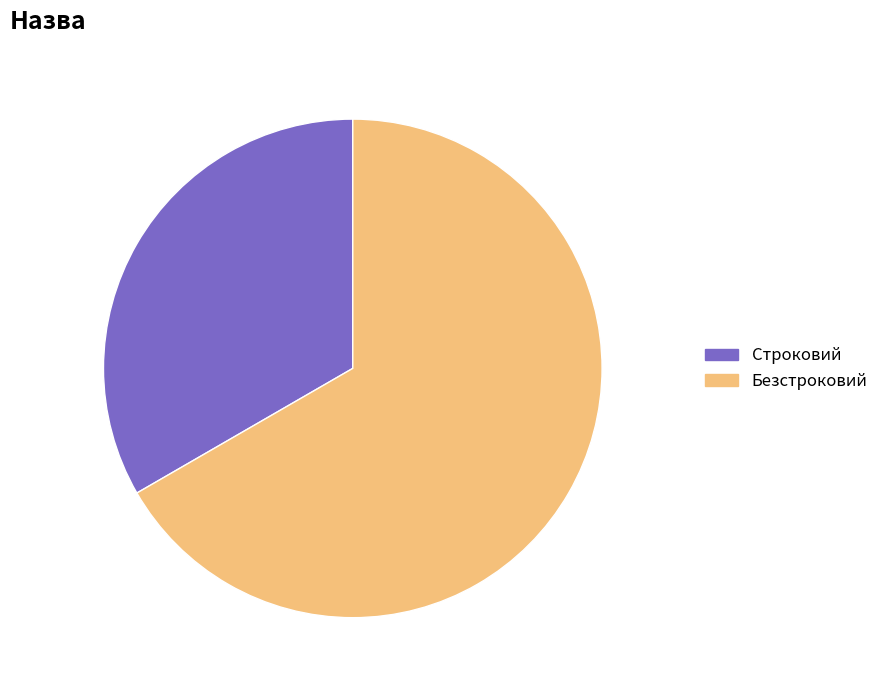

To the nearest percent, what portion does Безстроковий represent?

67%